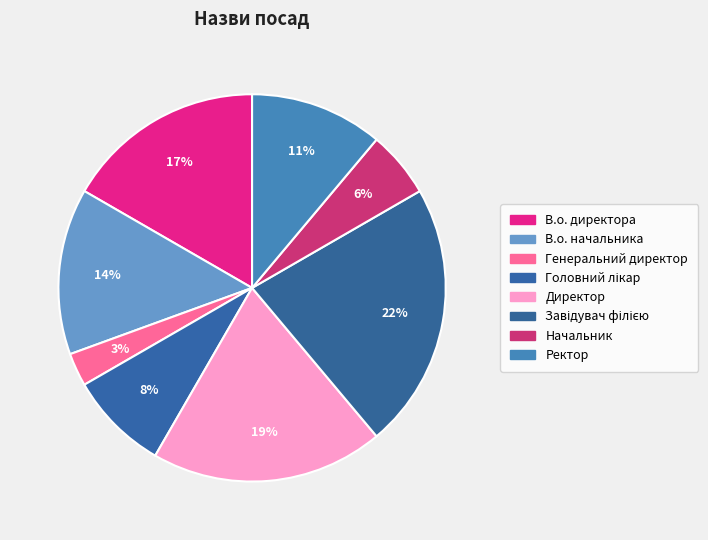

What is the largest slice in the pie chart?

Завідувач філією